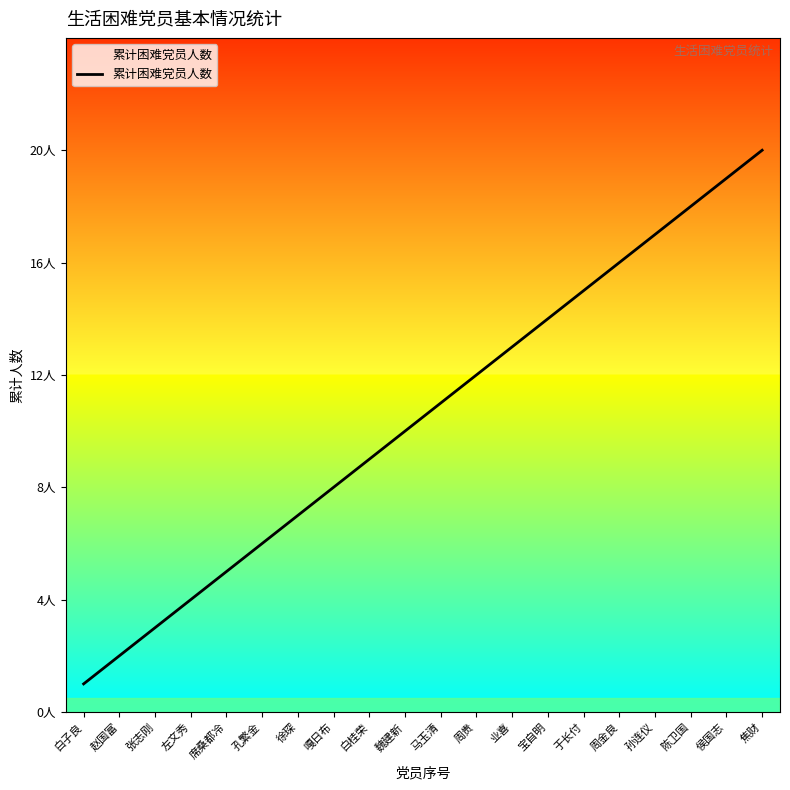

List the labels in order of value, largest first.

焦财, 侯国志, 陈卫国, 孙连仪, 周金良, 于长付, 宝自明, 业喜, 周贵, 马玉清, 魏建新, 白桂荣, 嘎日布, 徐琛, 孔繁金, 席桑都冷, 左文秀, 张志刚, 赵国富, 白子良